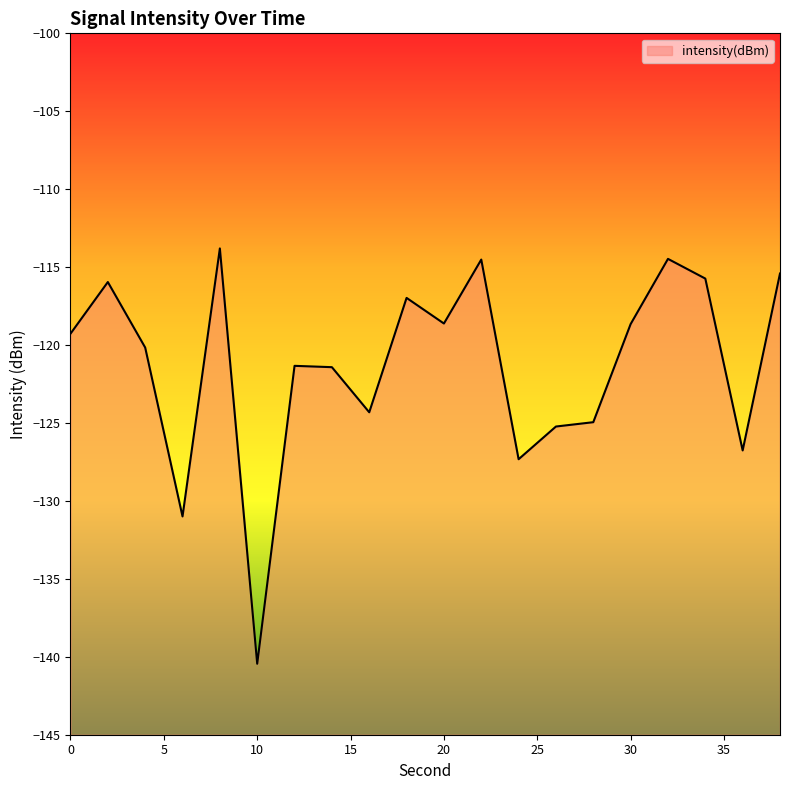

The value at 4 is -120.2. True or false?

True